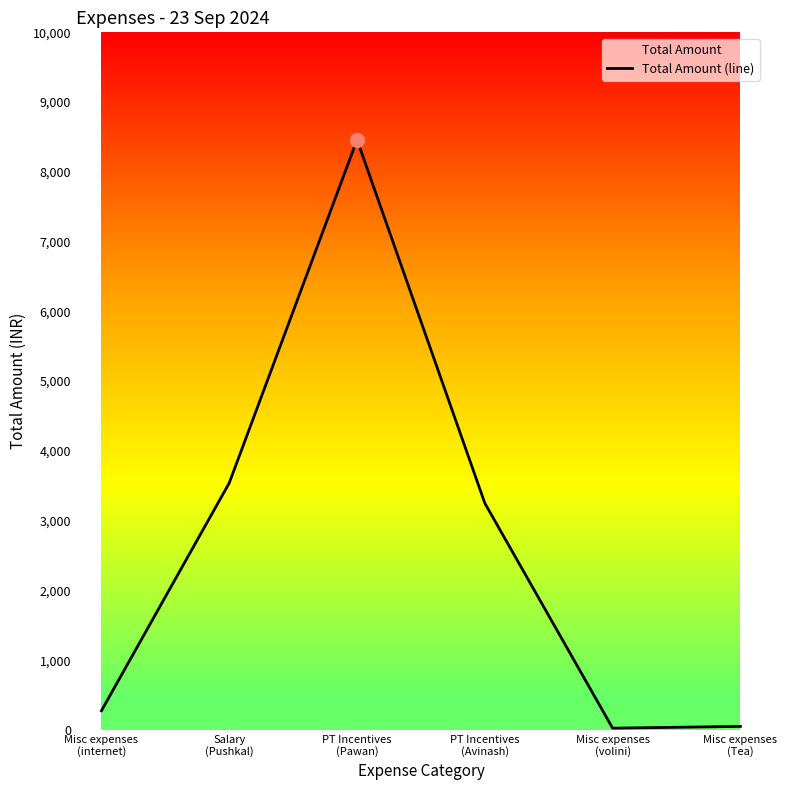

The chart shows a value of 8460 at PT Incentives
(Pawan). True or false?

True